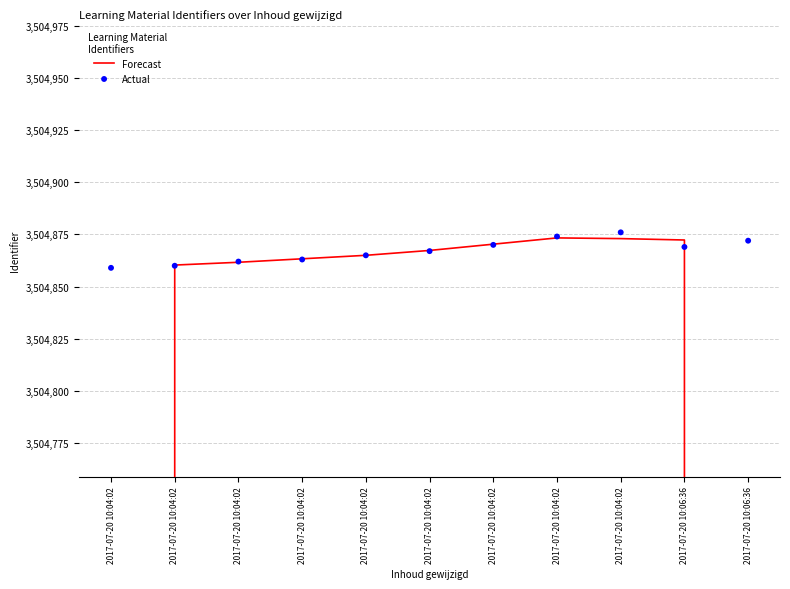

Which series has the largest Y range (max minus min)?

Forecast